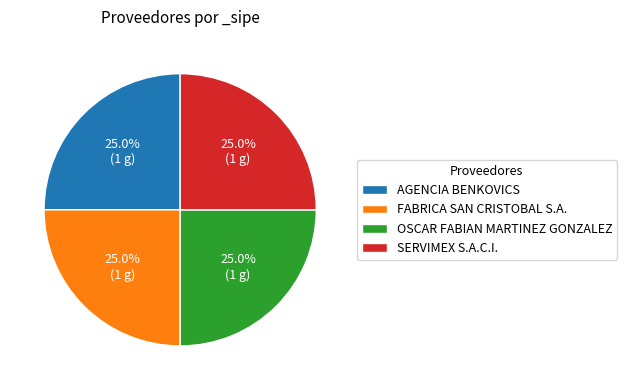

Approximately how many times larger is the value at AGENCIA BENKOVICS compared to SERVIMEX S.A.C.I.?

1.0